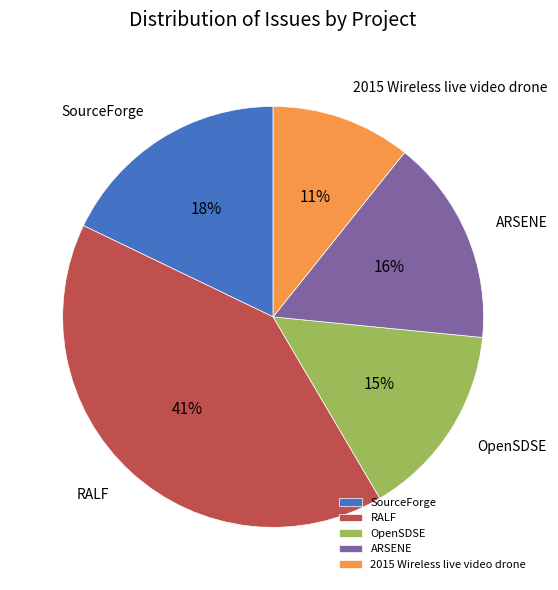

Between ARSENE and RALF, which is larger?

RALF